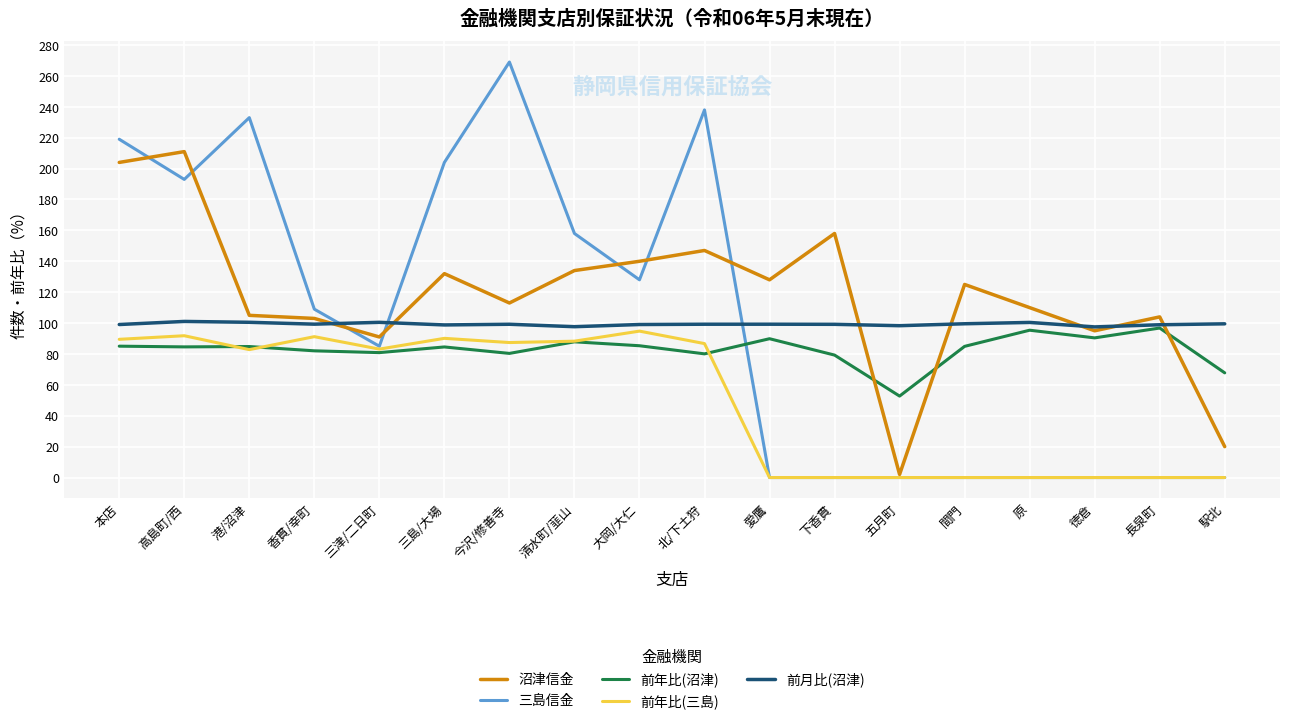

How many lines are shown in the chart?

5